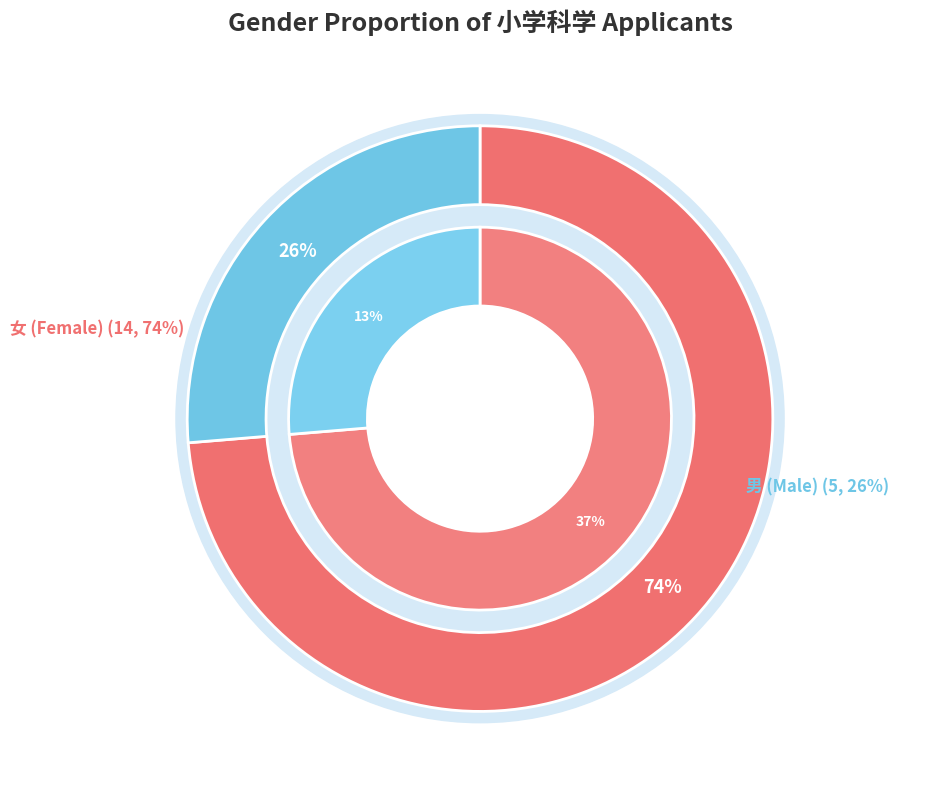

To the nearest percent, what portion does 男 represent?

26%